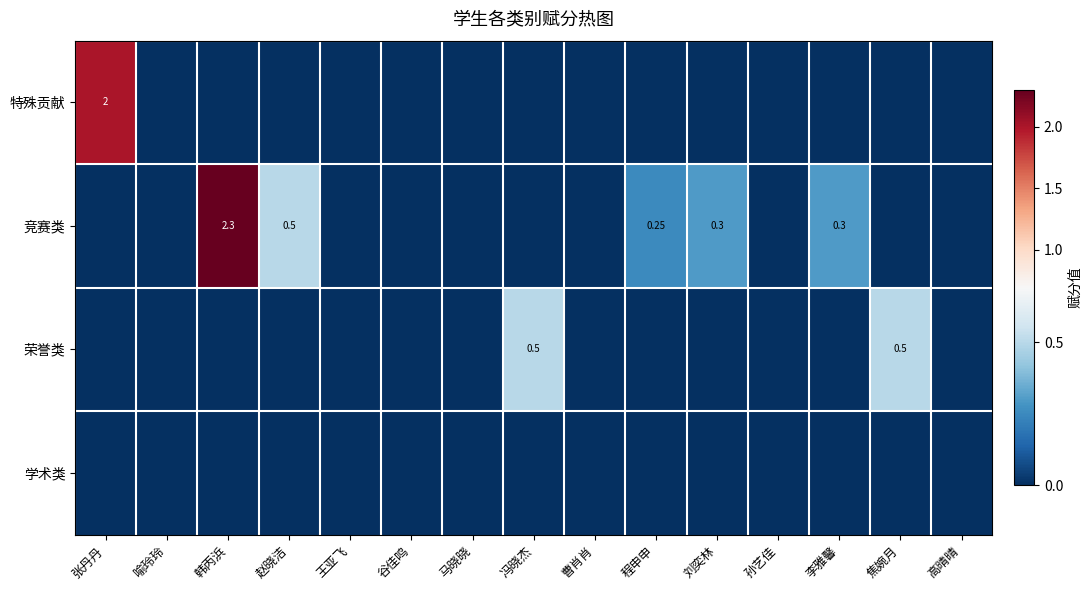

True or false: 荣誉类 has a value of 0.2 at 冯晓杰.

False